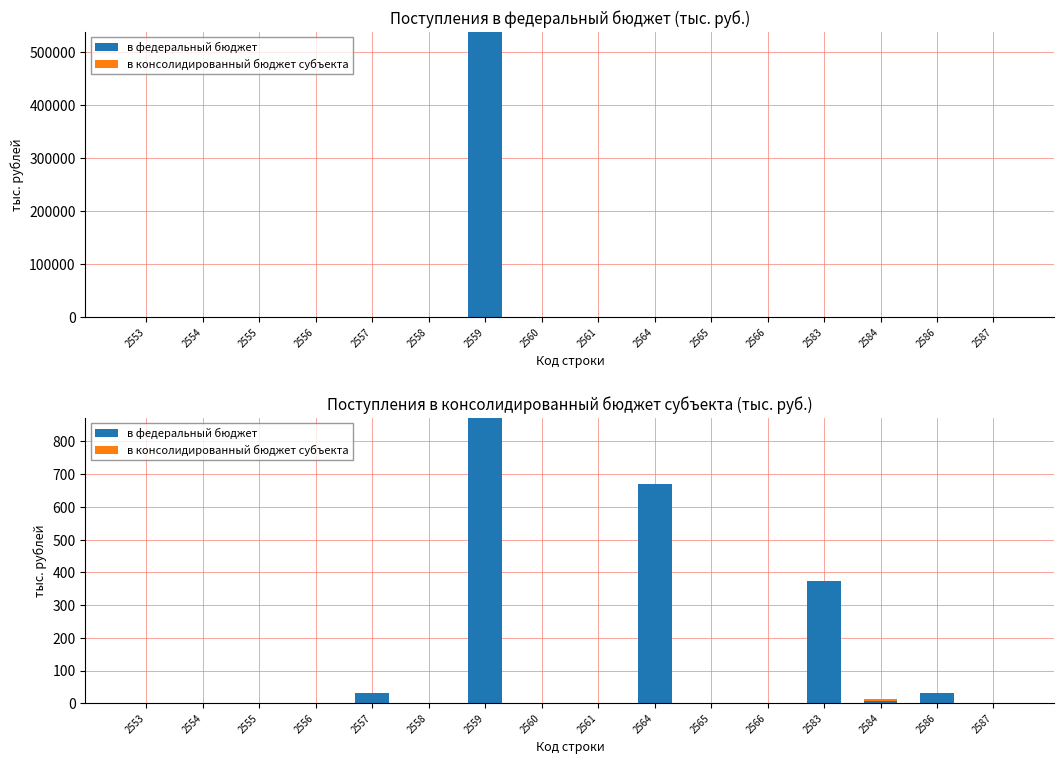

What is the difference between the maximum and minimum values in the в консолидированный бюджет субъекта series?

7